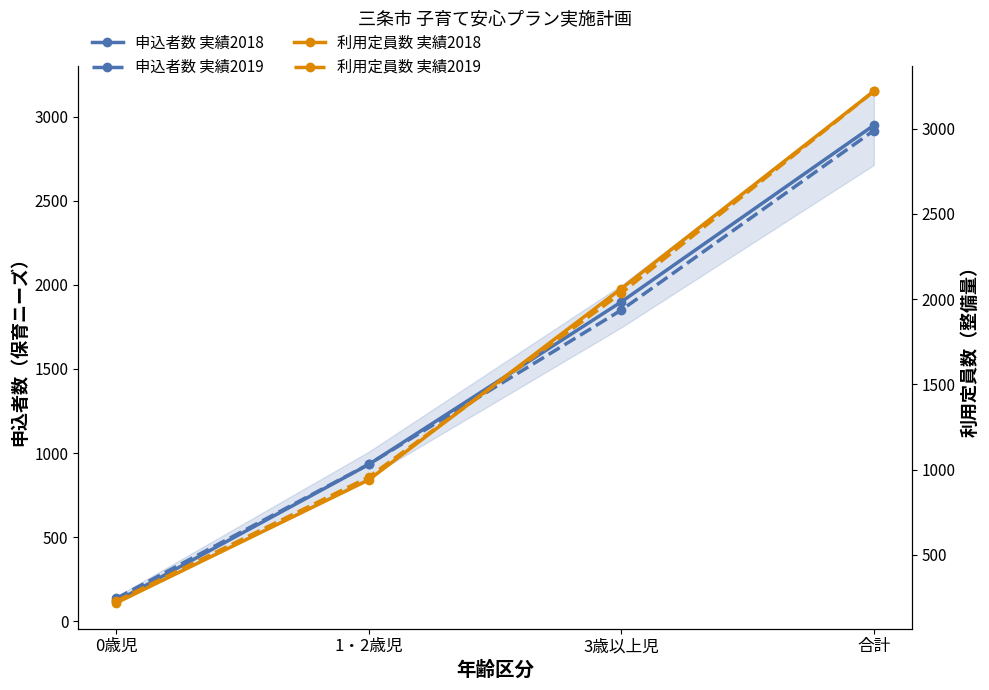

At which category does the chart reach its minimum across all series?

0歳児